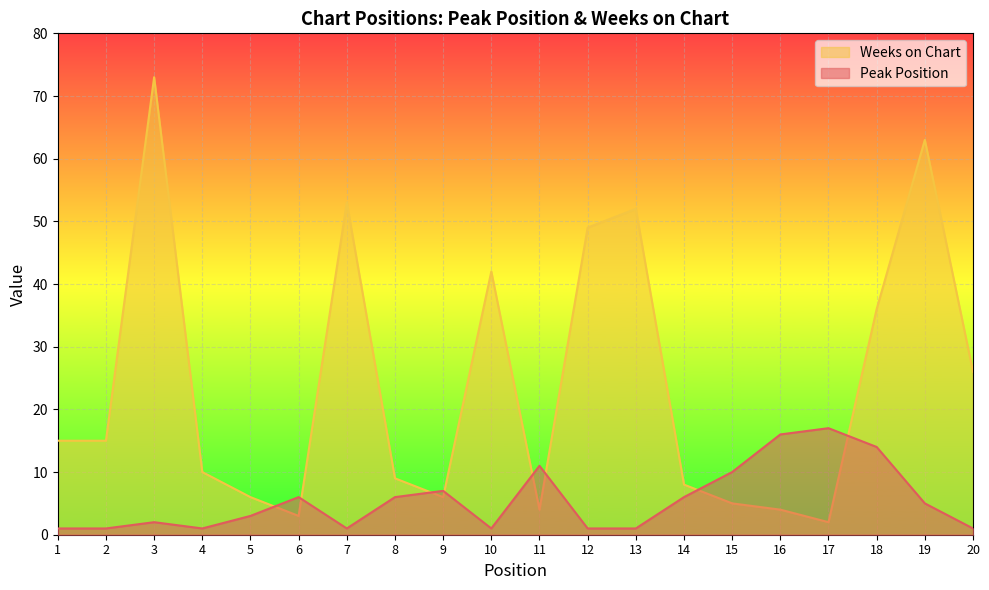

True or false: Weeks on Chart and Peak Position intersect in this chart.

True